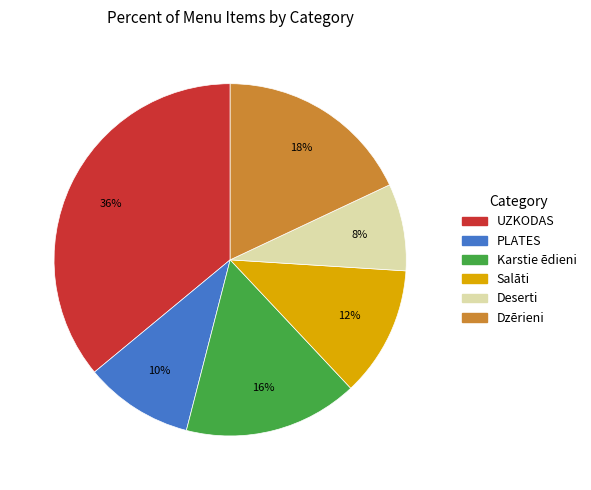

Which category has the smallest portion of the pie?

Deserti